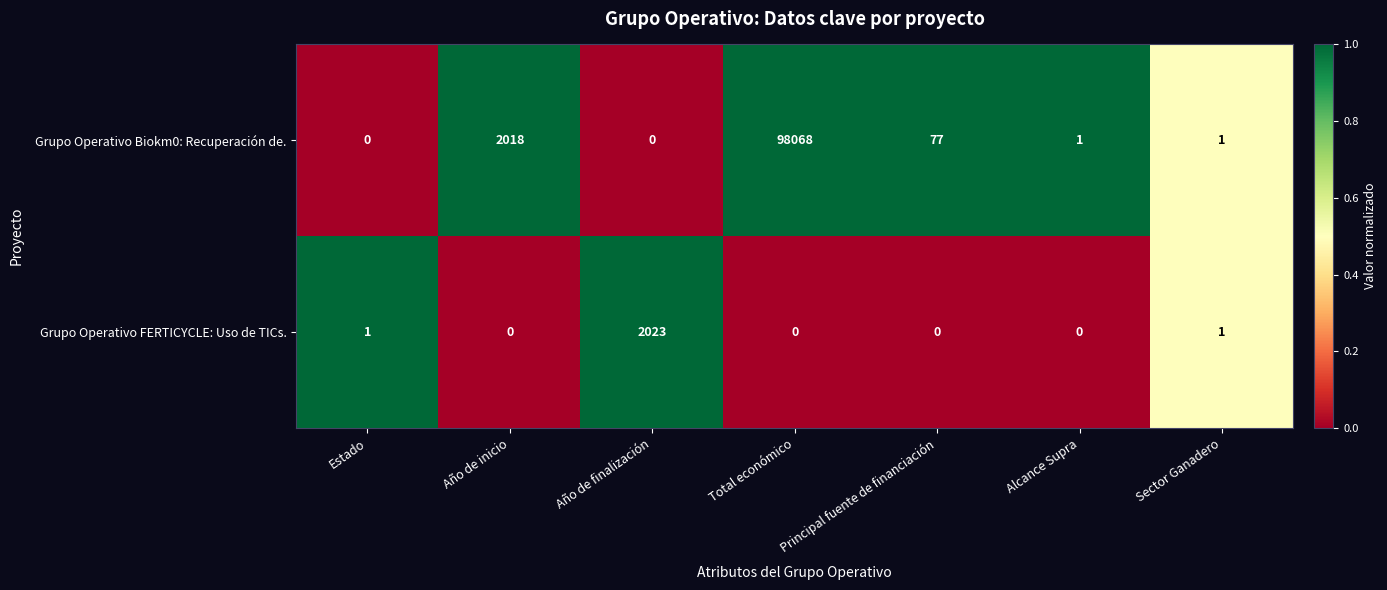

Which series has the largest range (max minus min)?

Grupo Operativo Biokm0: Recuperación de.